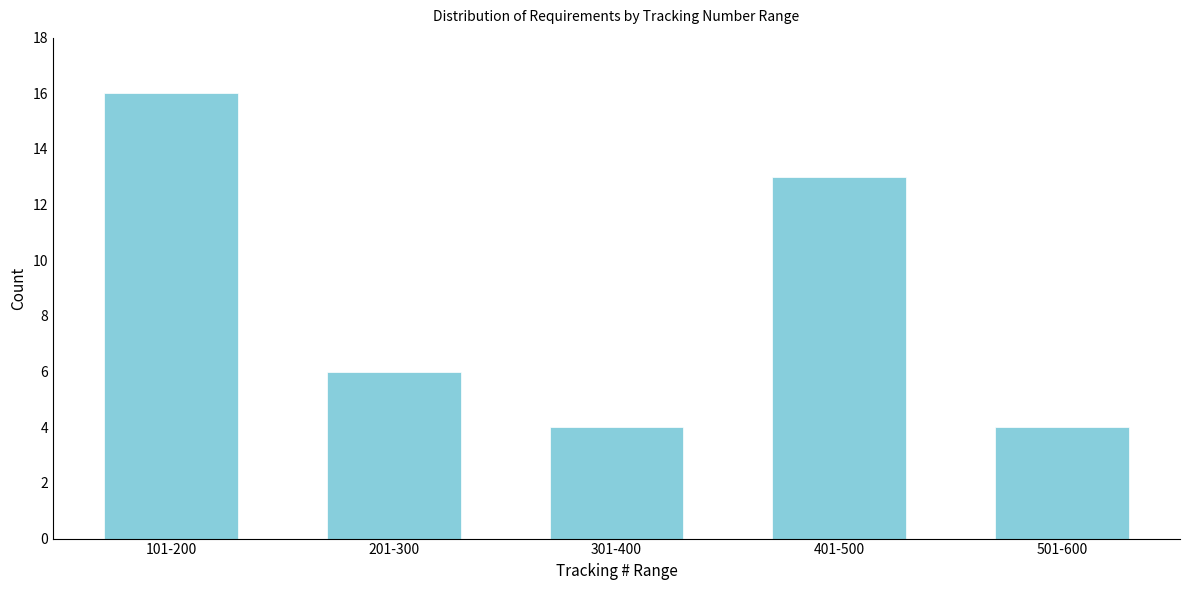

Reading right to left, extract all data points from this chart.

501-600=4	401-500=13	301-400=4	201-300=6	101-200=16